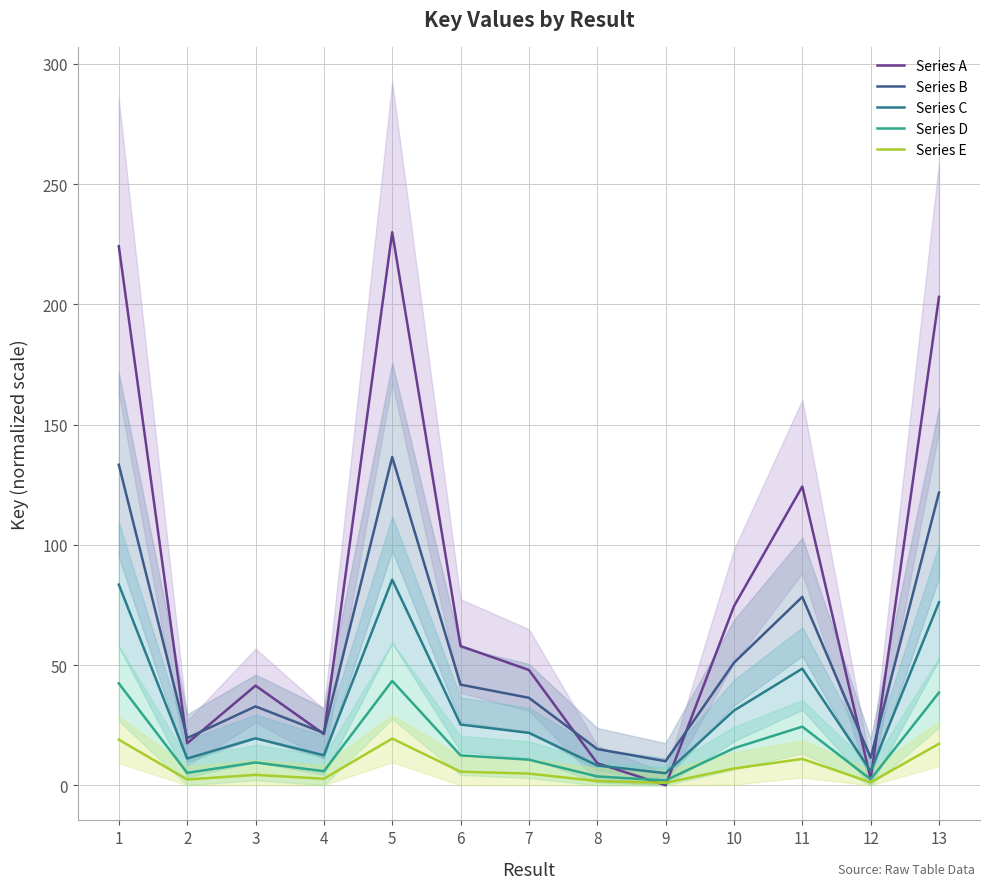

At which label does Series A reach its peak?

5